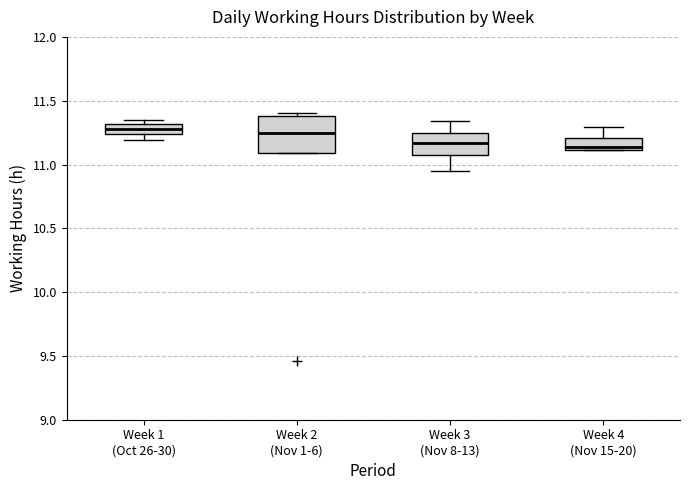

Comparing the boxes themselves (not the whiskers), which one is the tallest?

Week 2 (Nov 1-6)